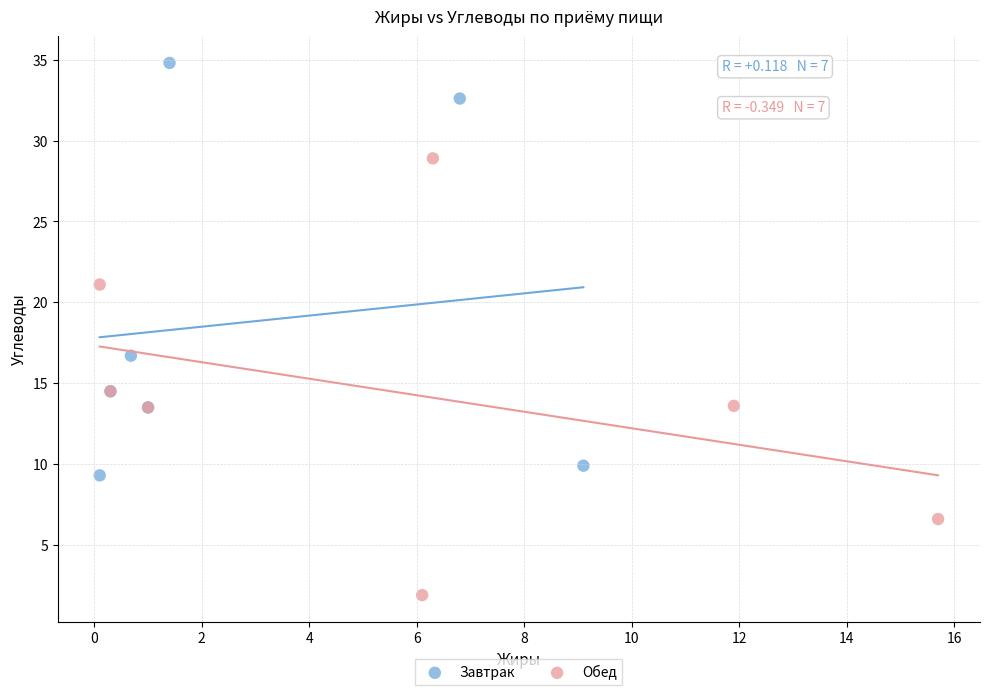

Which series contains the lowest Y value?

Обед